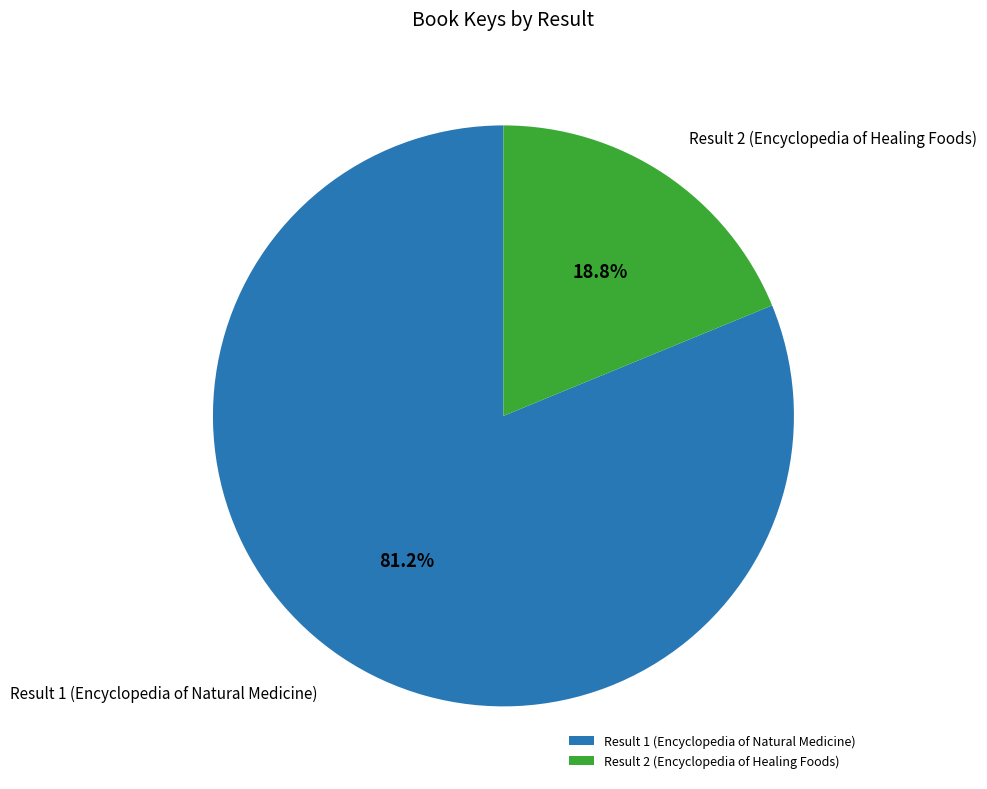

What is the total percentage of Result 2 (Encyclopedia of Healing Foods) and Result 1 (Encyclopedia of Natural Medicine)?

100.0%